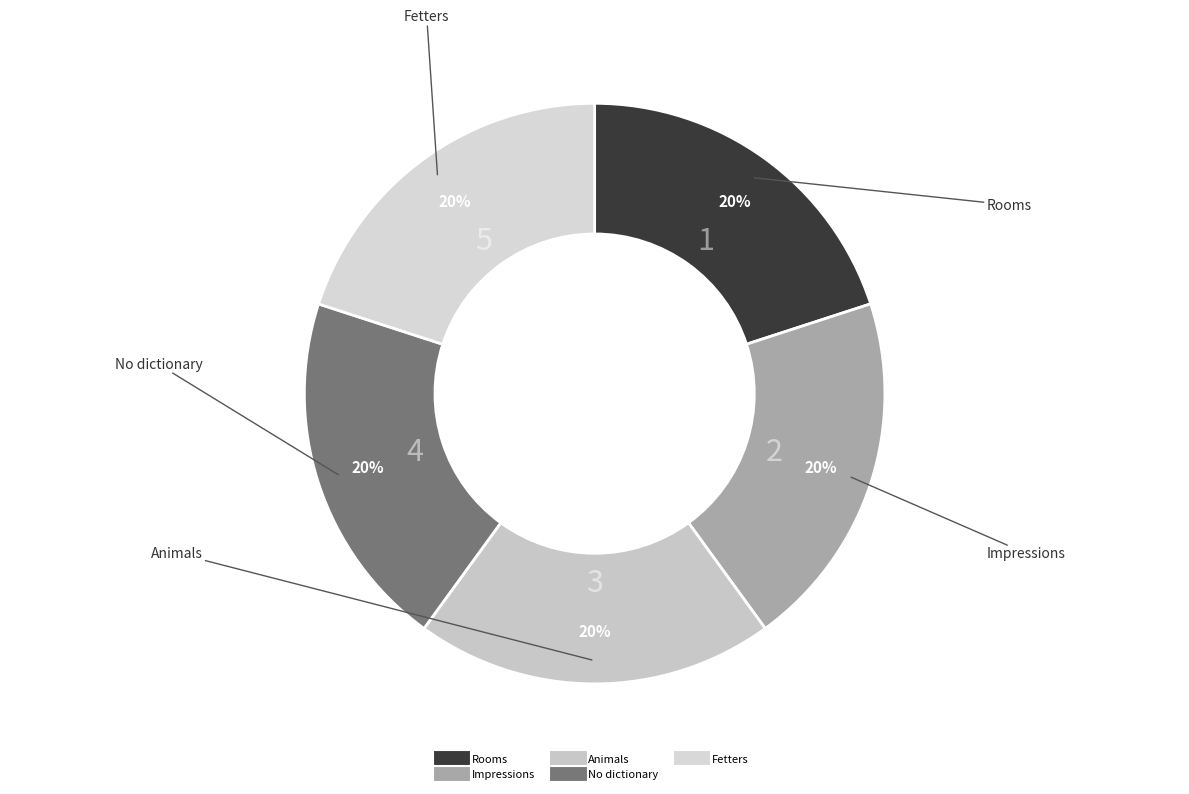

True or false: Animals accounts for 20% of the total.

True